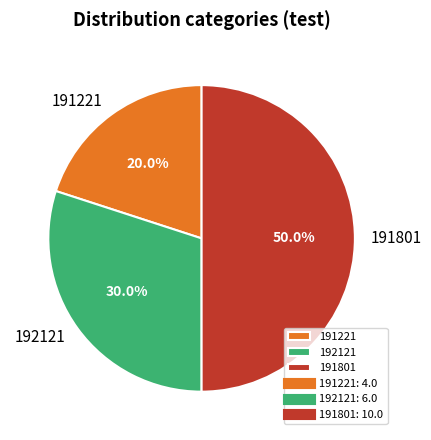

Combined, what portion of the pie is 191801 and 192121?

80.0%